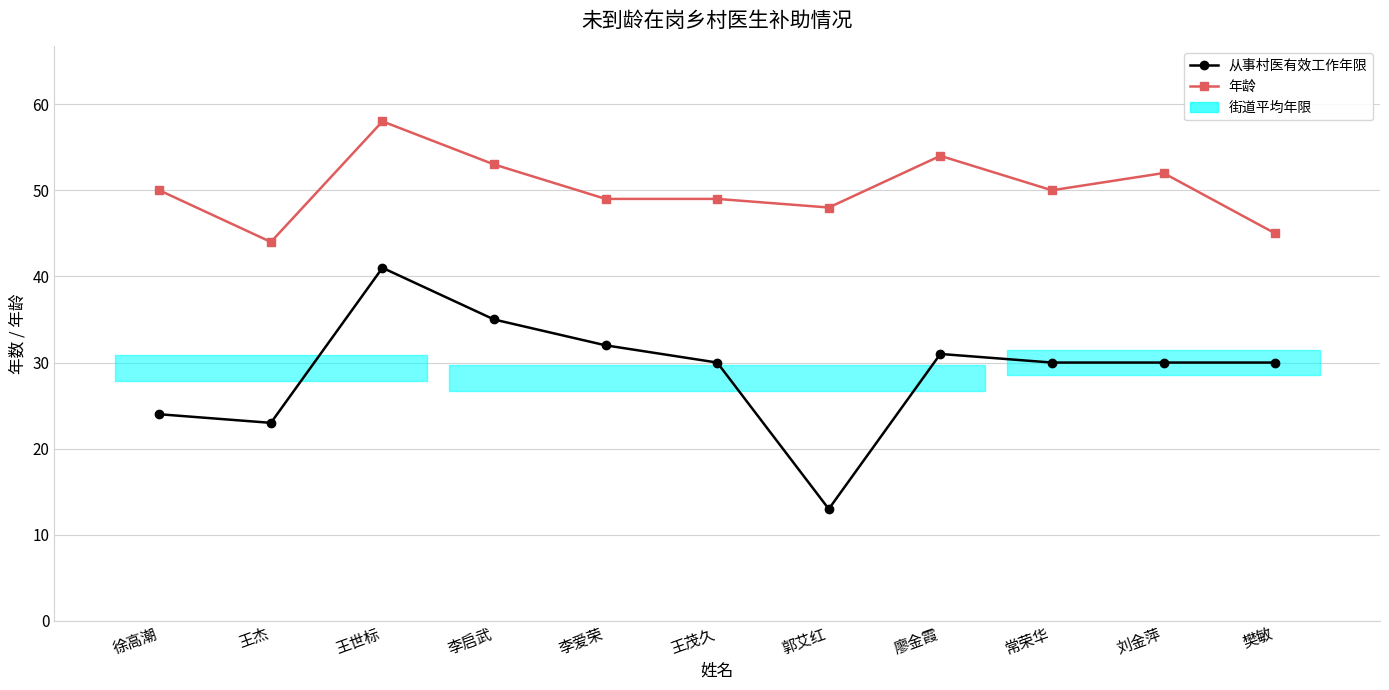

What is the approximate value of 从事村医有效工作年限 at 李爱荣, to the nearest 10?

30